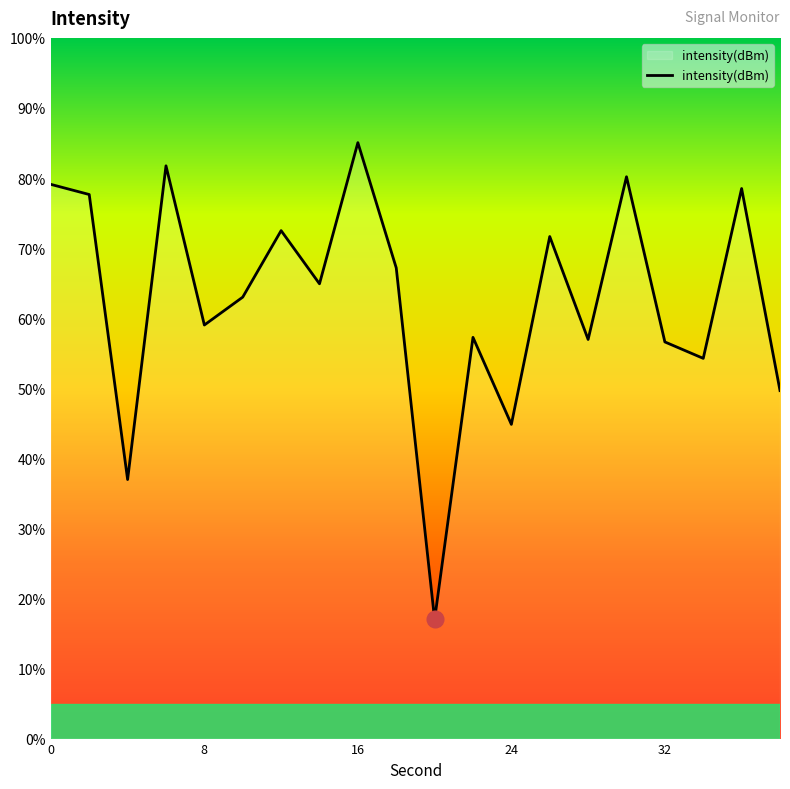

What is the greatest value displayed?

85.0